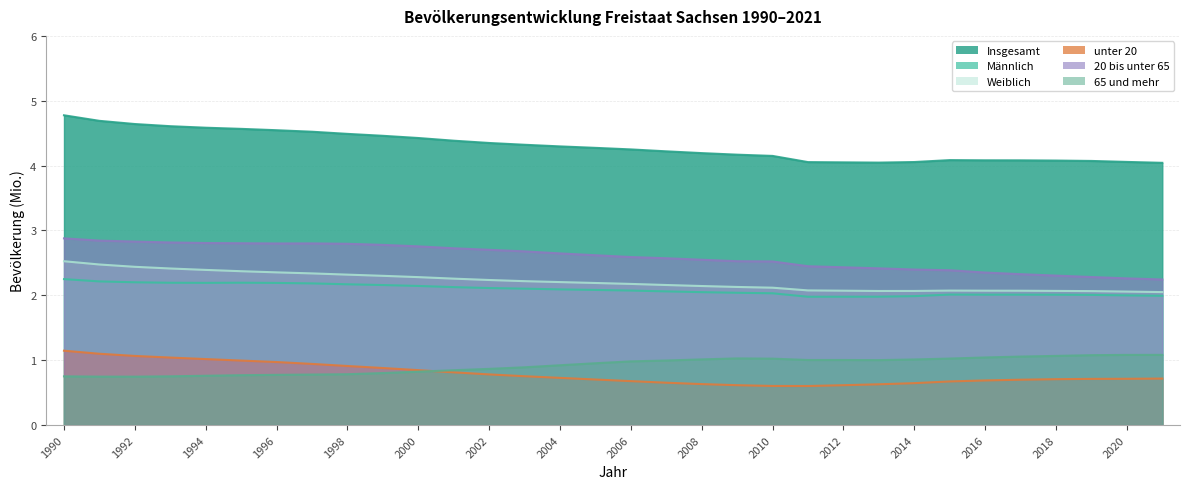

What is the value of the unter 20 point at the 14th from the left?

0.8